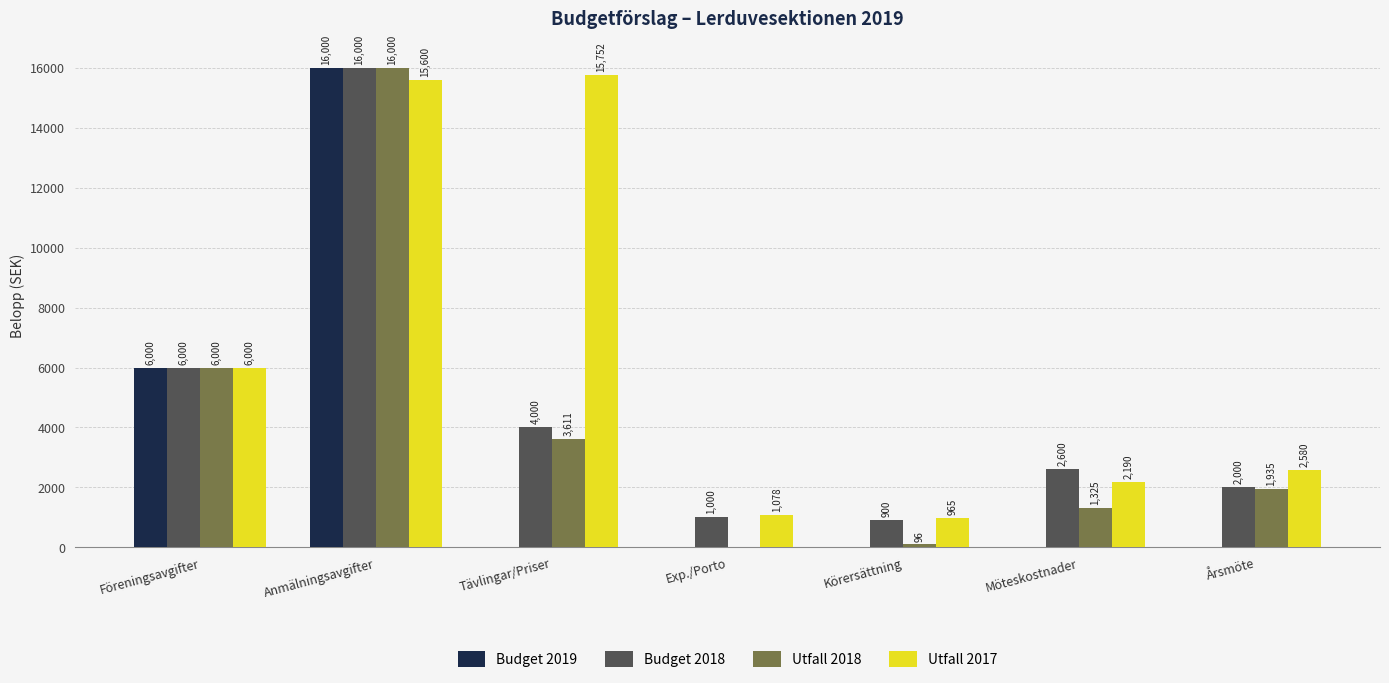

At which label does Budget 2018 reach its peak?

Anmälningsavgifter